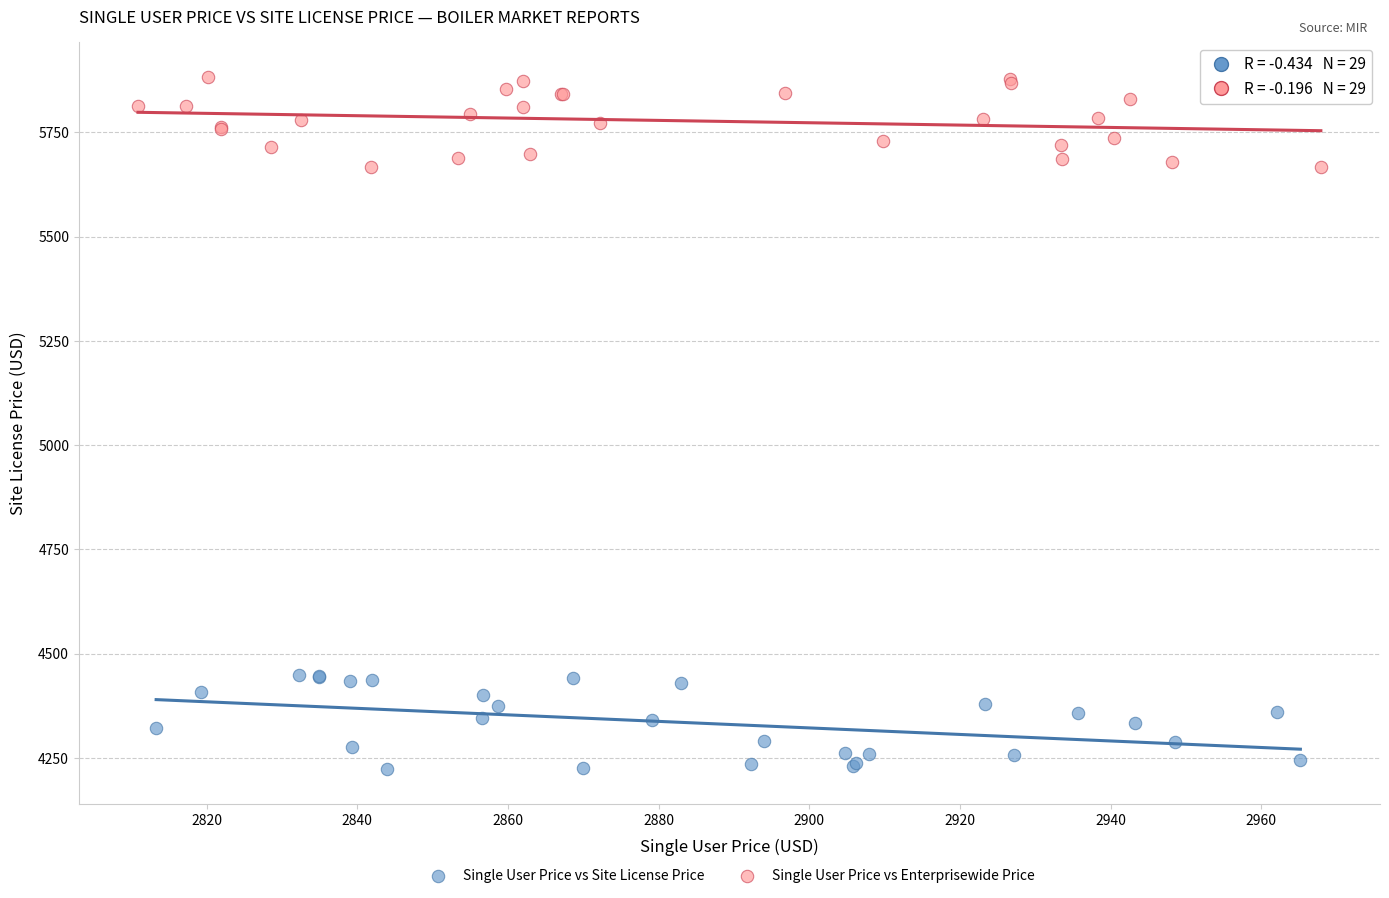

Which series contains the highest Y value?

Single User Price vs Enterprisewide Price